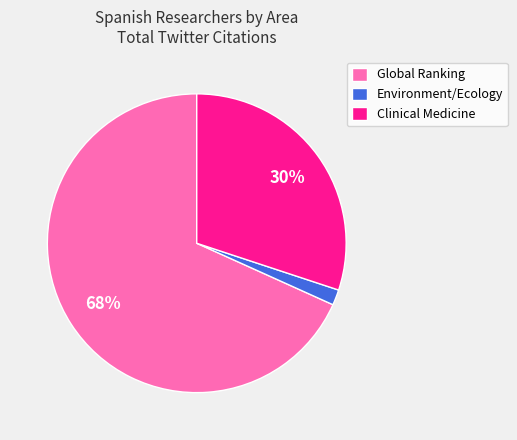

Do Global Ranking and Environment/Ecology together represent more than half of the pie?

Yes